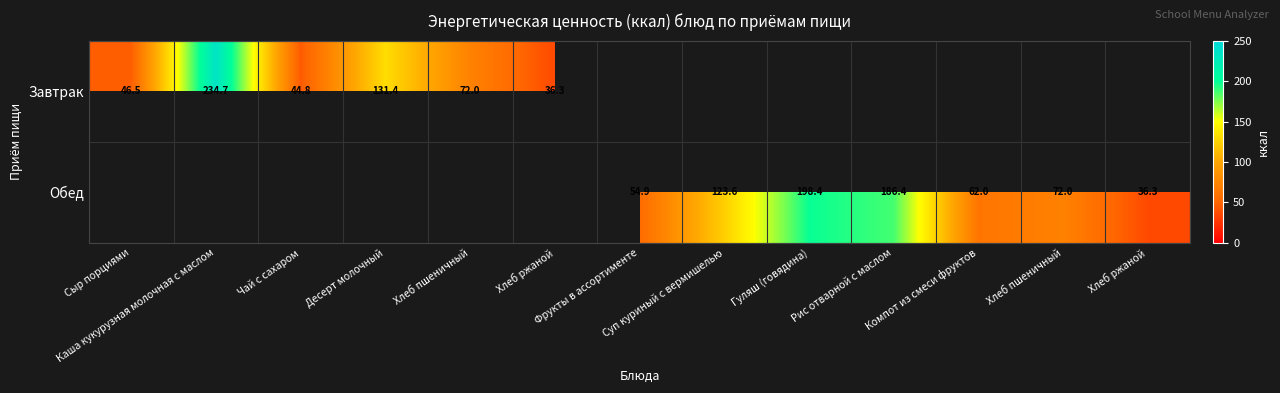

Which label corresponds to the largest value in the chart?

Каша кукурузная молочная с маслом